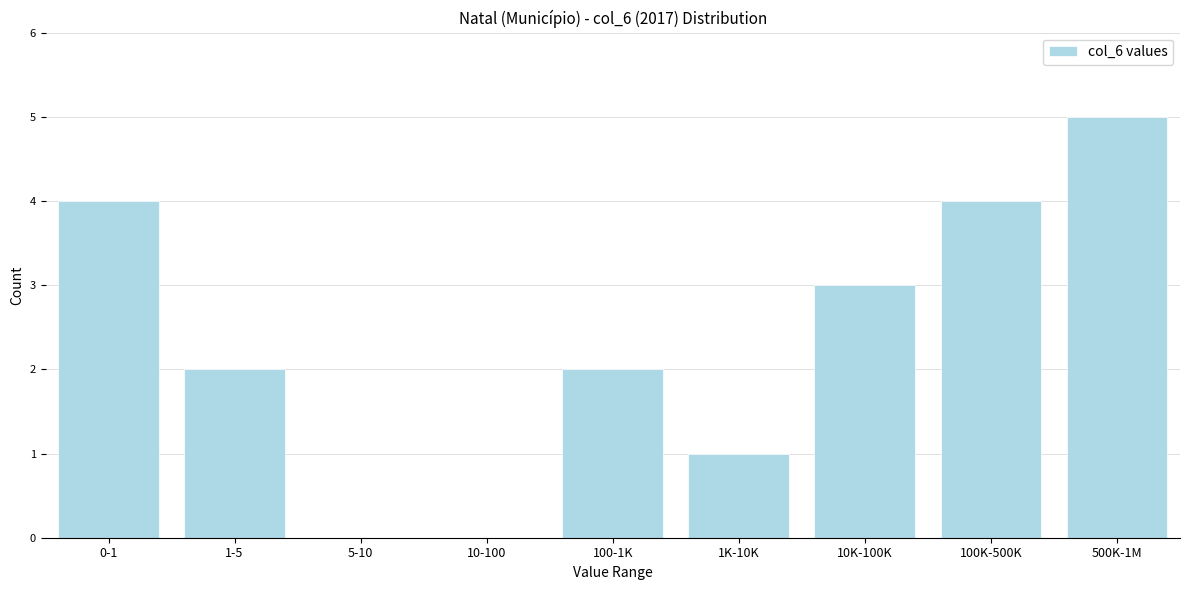

Reading right to left, list all the values displayed in this chart.

500K-1M=5	100K-500K=4	10K-100K=3	1K-10K=1	100-1K=2	10-100=0	5-10=0	1-5=2	0-1=4